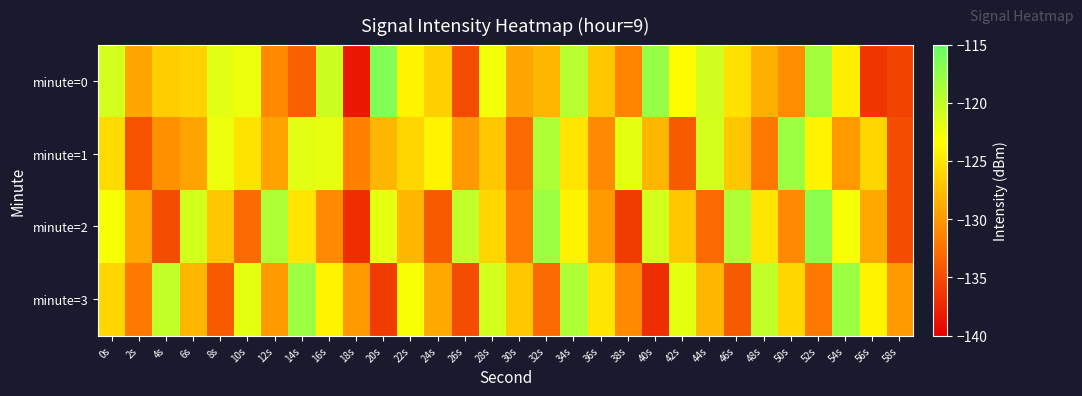

Rank the series by their maximum value, from highest to lowest.

minute=0, minute=2, minute=1, minute=3